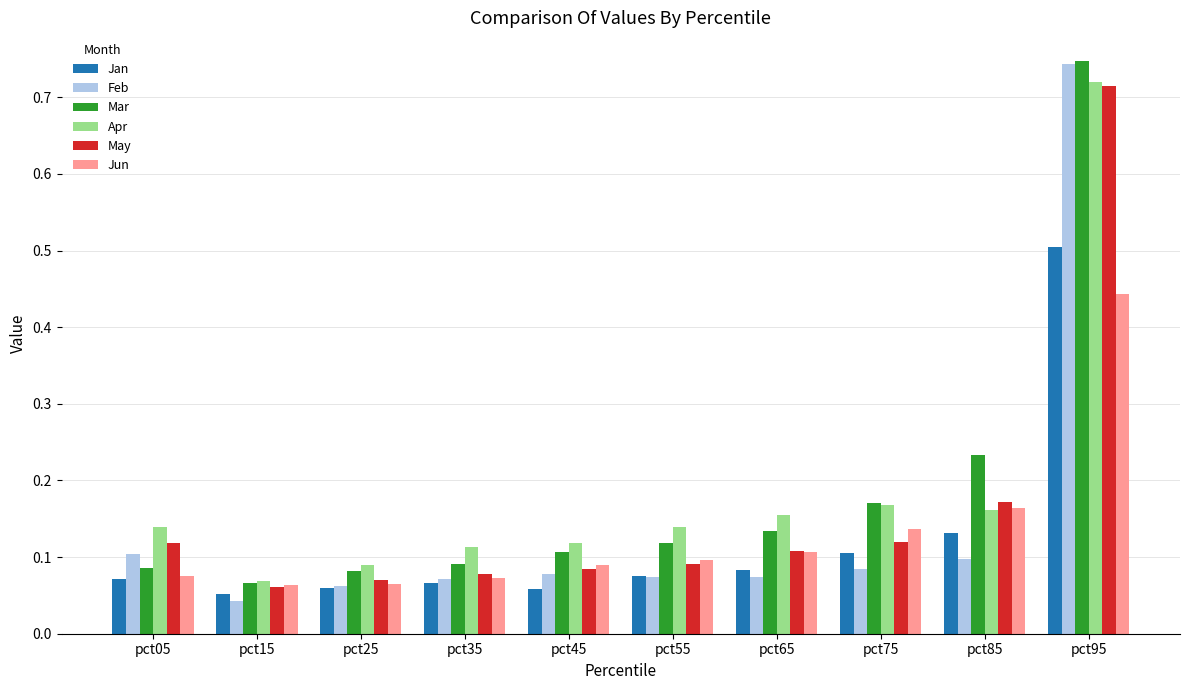

At how many categories does at least one series exceed 0?

10